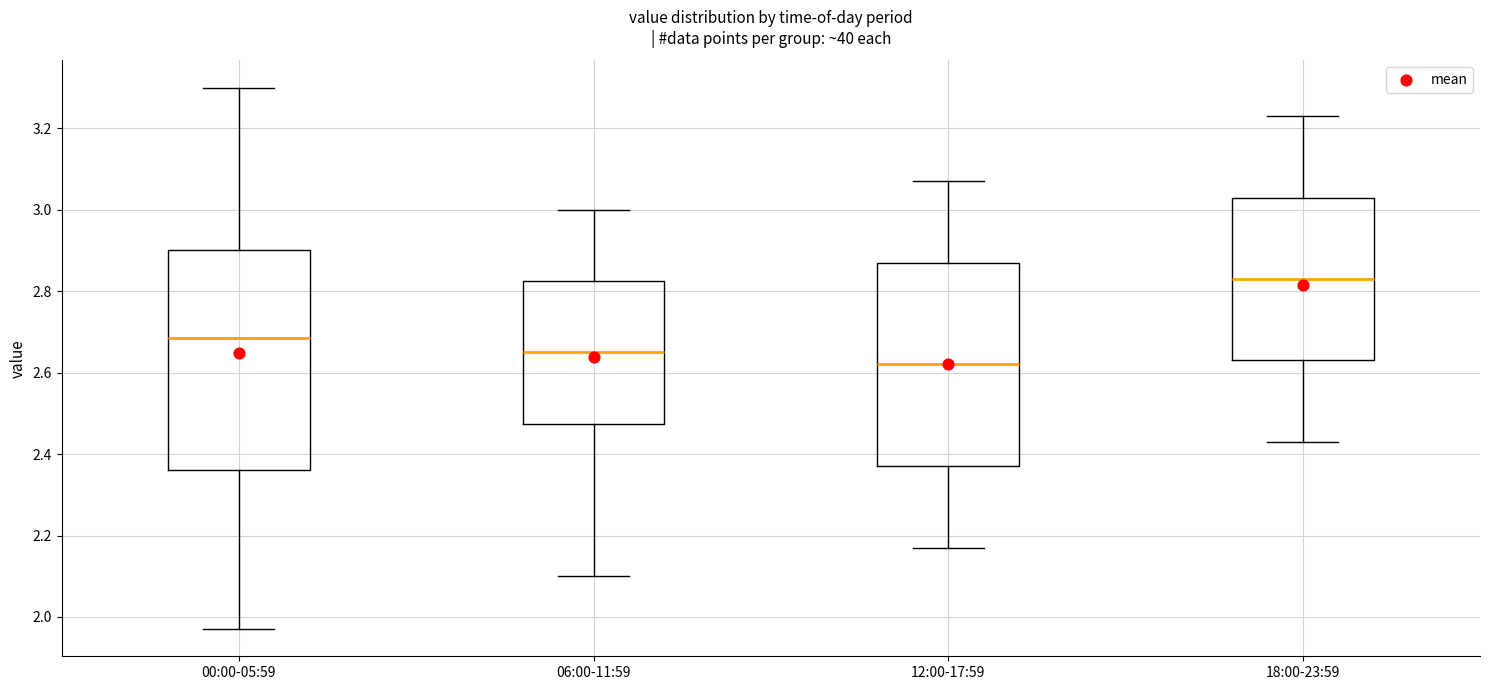

Which box's median line is the highest?

18:00-23:59